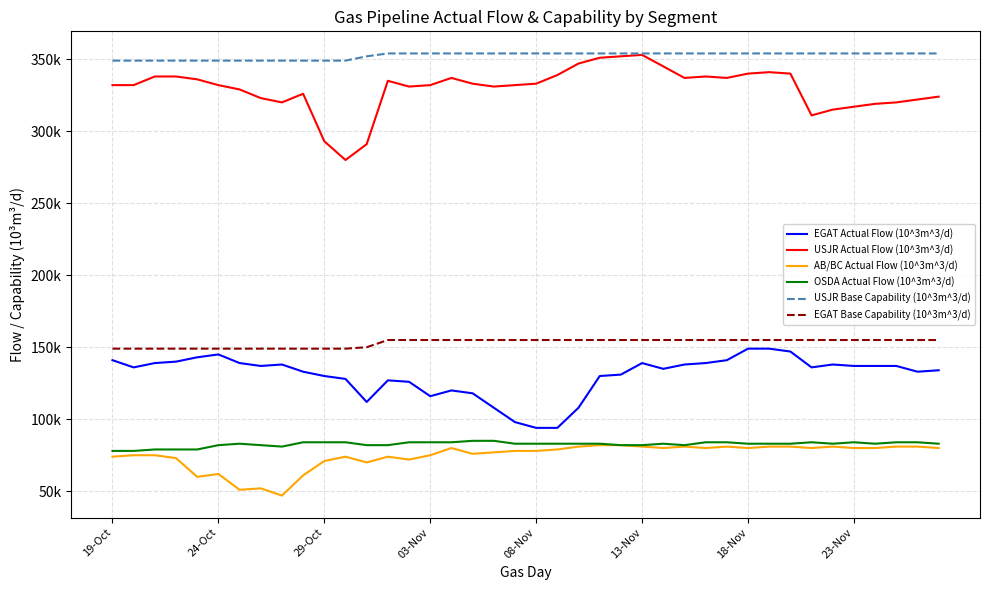

True or false: AB/BC Actual Flow (10^3m^3/d) and OSDA Actual Flow (10^3m^3/d) intersect in this chart.

False